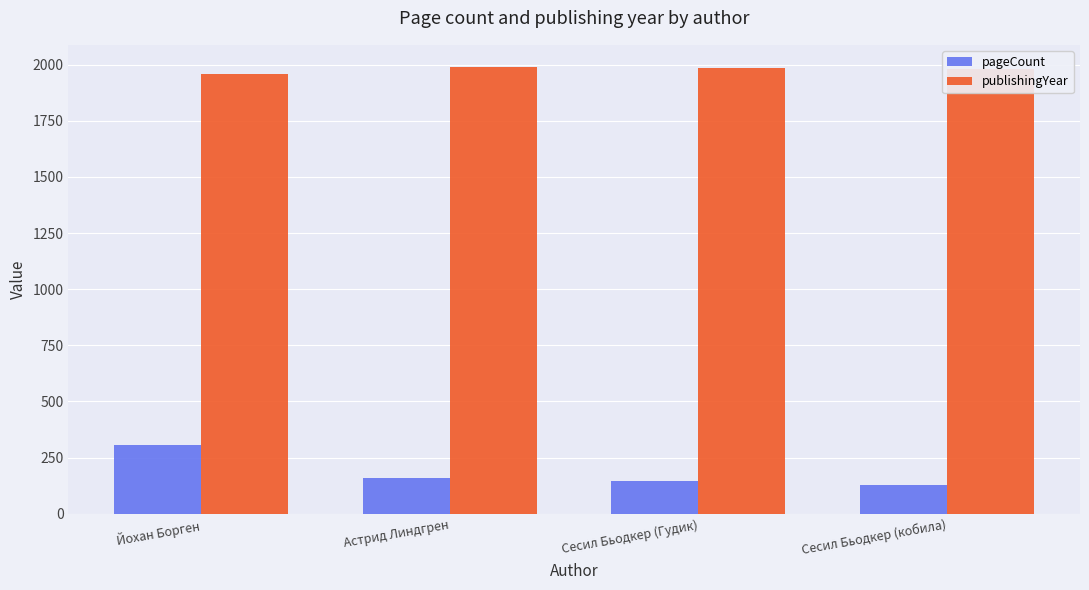

What is the label of the 4th bar from the right?

Йохан Борген